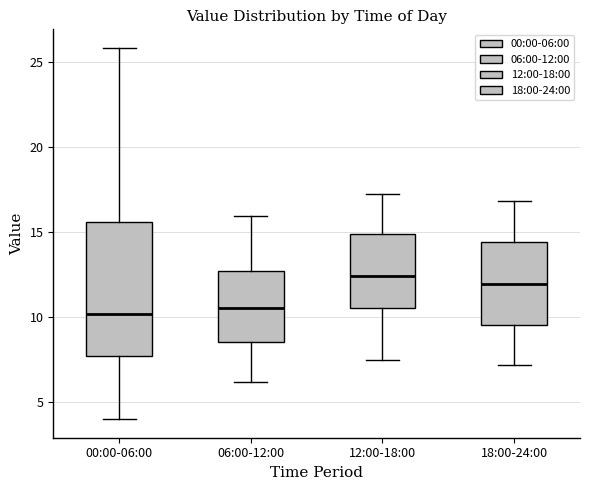

Reading left to right, transcribe this box plot: for each box, give where its median line is, the range the box spans, and where its two whiskers end, as read against the y-axis. The values are not printed on the chart, so give them approximately, as read against the axis.

00:00-06:00: median 10.0, box 7.5 to 15.5, whiskers 4.0 to 26.0
06:00-12:00: median 10.5, box 8.5 to 12.5, whiskers 6.0 to 16.0
12:00-18:00: median 12.5, box 10.5 to 15.0, whiskers 7.5 to 17.0
18:00-24:00: median 12.0, box 9.5 to 14.5, whiskers 7.0 to 17.0